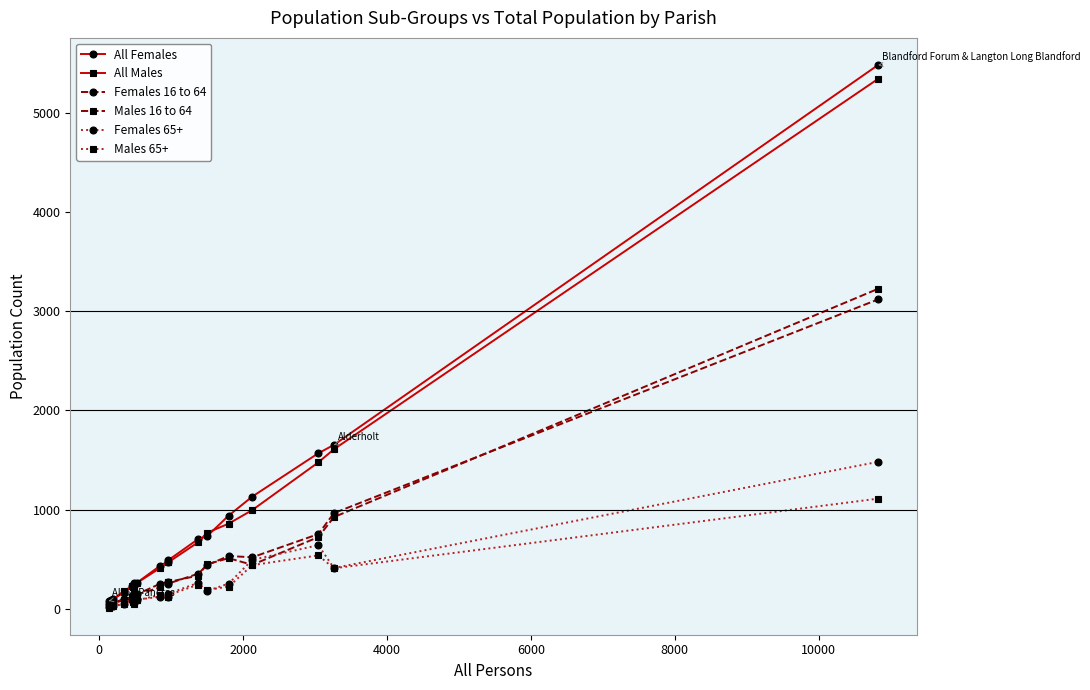

True or false: Females 65+ has more than 0 points higher than both neighbors.

True